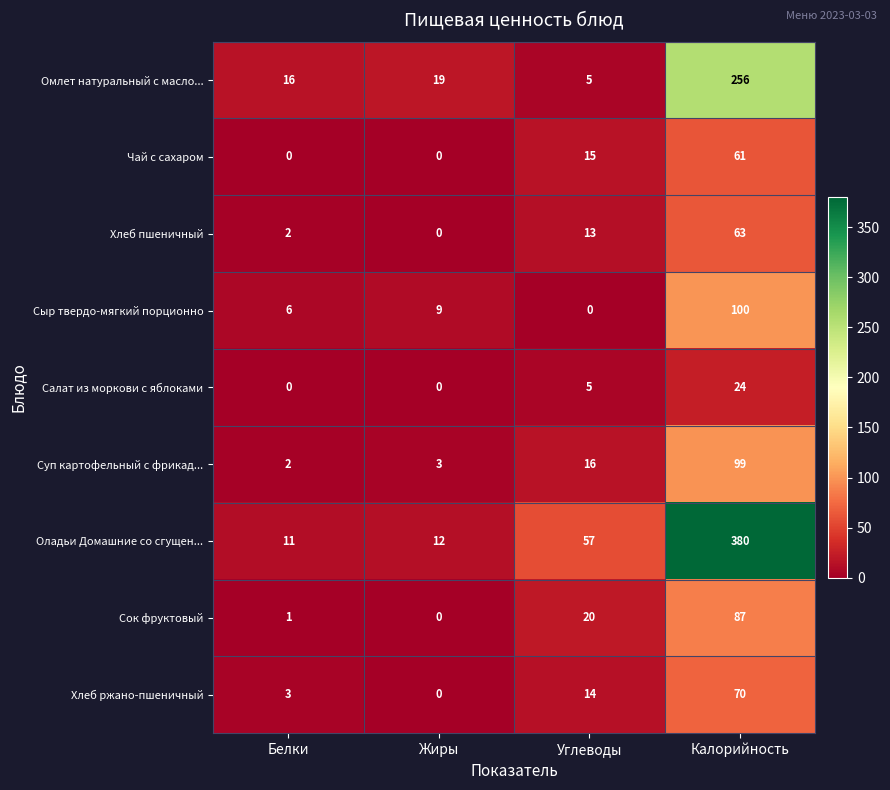

What is the difference between the highest and lowest values at Углеводы?

57